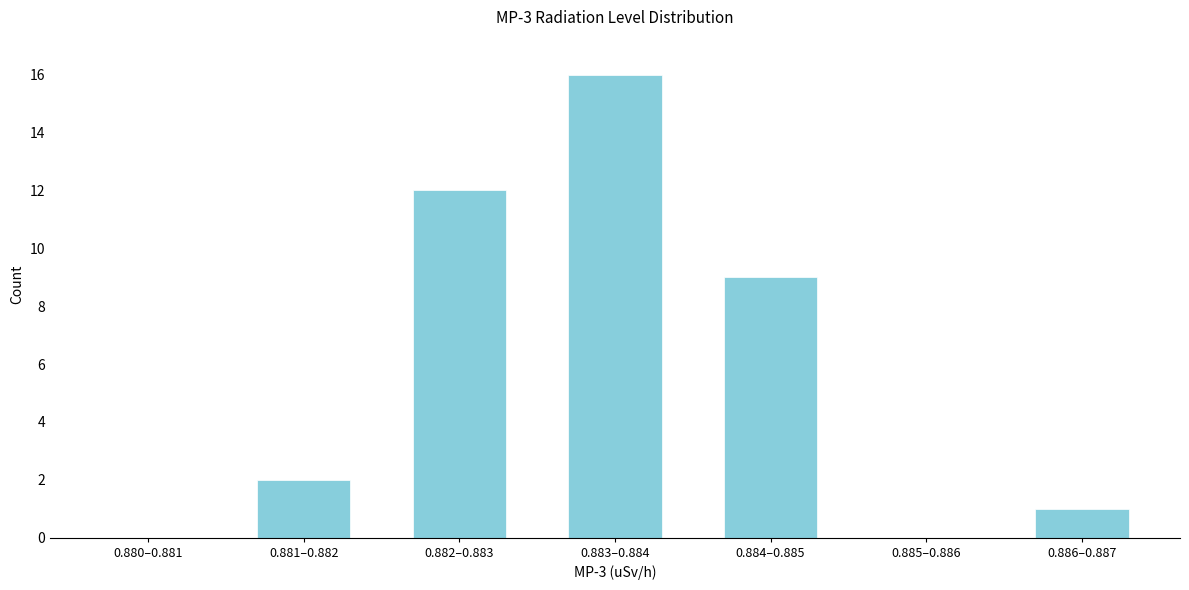

Reading right to left, transcribe all the data shown in this chart.

0.886–0.887=1	0.885–0.886=0	0.884–0.885=9	0.883–0.884=16	0.882–0.883=12	0.881–0.882=2	0.880–0.881=0